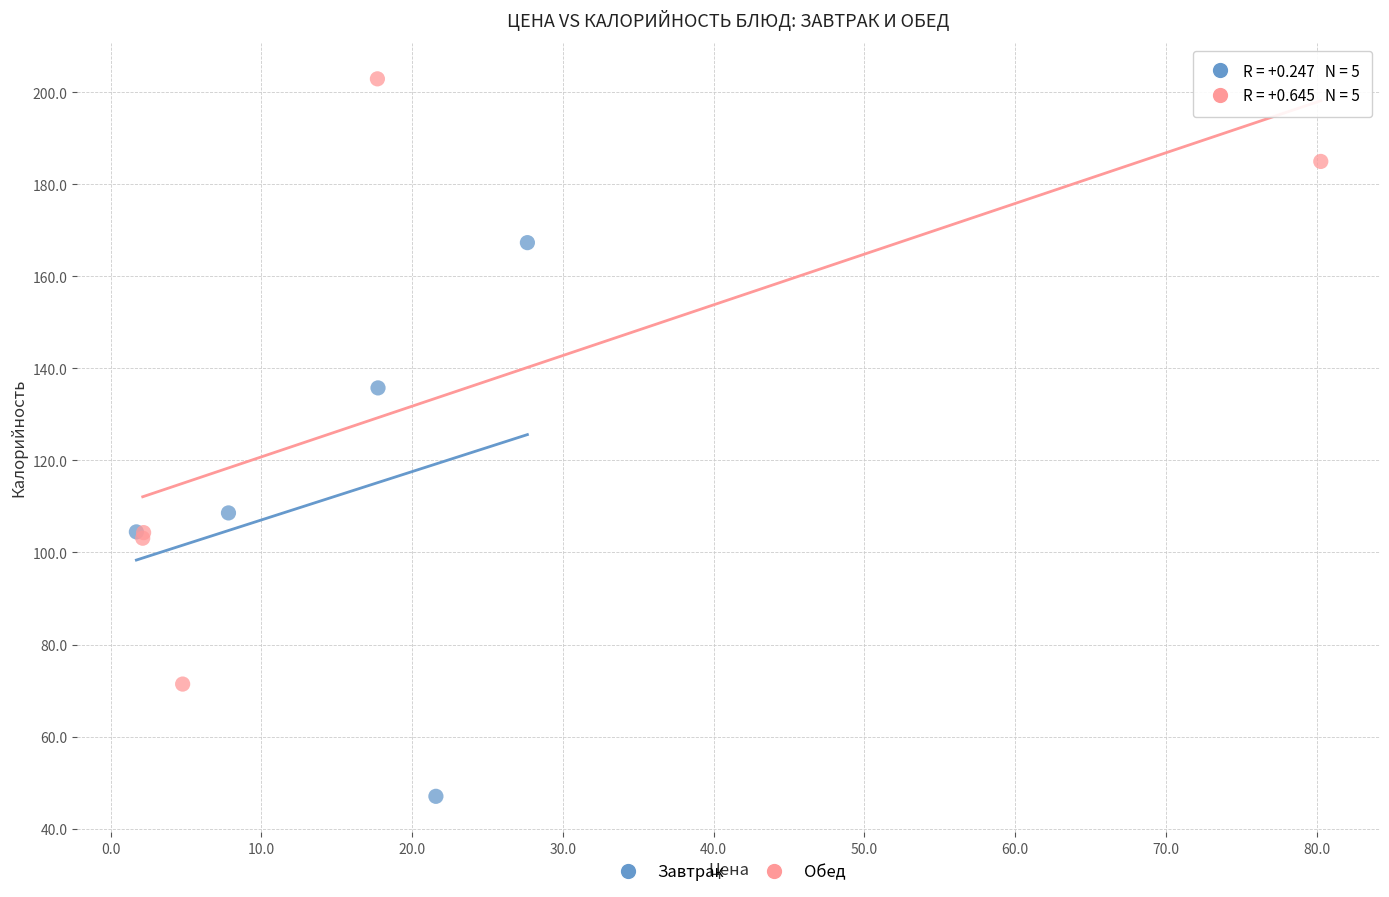

Which series has the largest Y range (max minus min)?

Обед